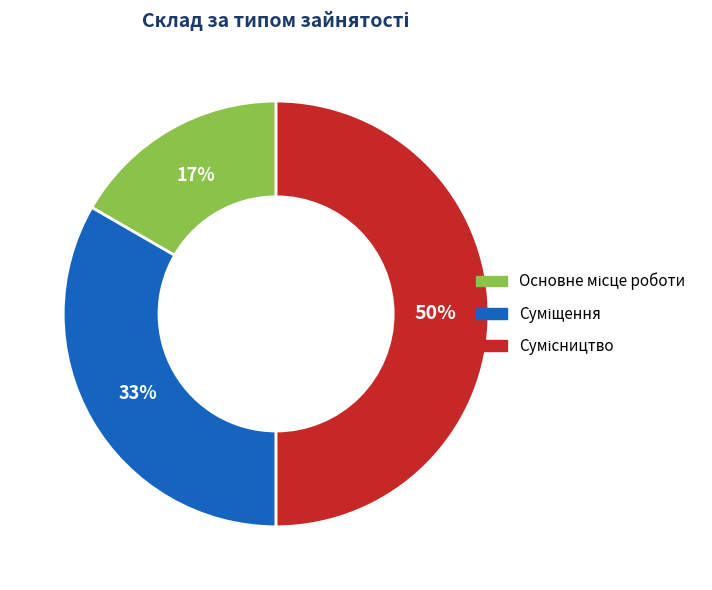

To the nearest percent, what is the average slice percentage?

33%